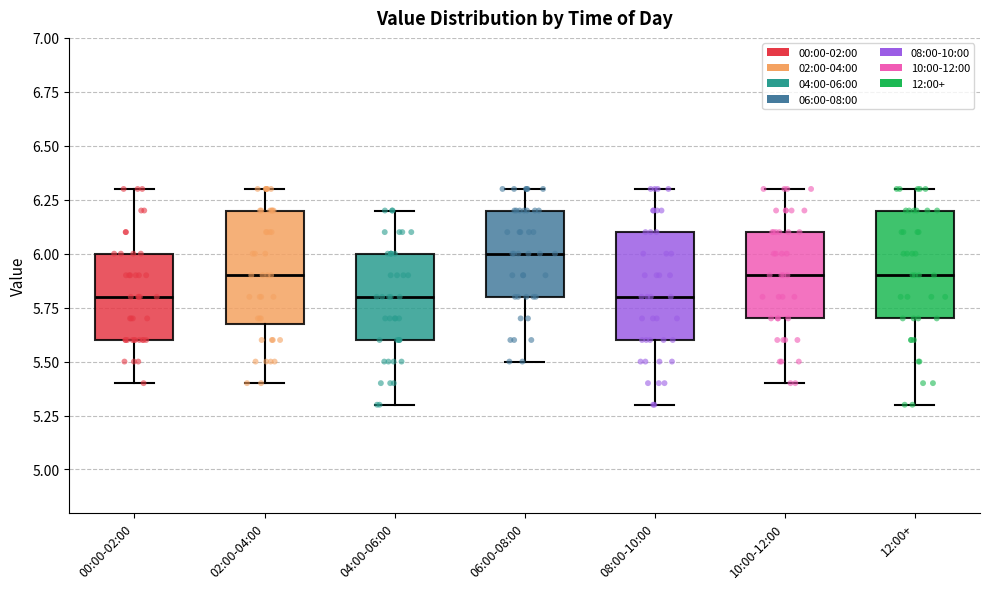

Reading left to right, read every box against the y-axis: the position of its median line, the range the box covers, and the ends of its whiskers. The values are not printed on the chart, so give them approximately, as read against the axis.

00:00-02:00: median 5.8, box 5.6 to 6.0, whiskers 5.4 to 6.3
02:00-04:00: median 5.9, box 5.7 to 6.2, whiskers 5.4 to 6.3
04:00-06:00: median 5.8, box 5.6 to 6.0, whiskers 5.3 to 6.2
06:00-08:00: median 6.0, box 5.8 to 6.2, whiskers 5.5 to 6.3
08:00-10:00: median 5.8, box 5.6 to 6.1, whiskers 5.3 to 6.3
10:00-12:00: median 5.9, box 5.7 to 6.1, whiskers 5.4 to 6.3
12:00+: median 5.9, box 5.7 to 6.2, whiskers 5.3 to 6.3